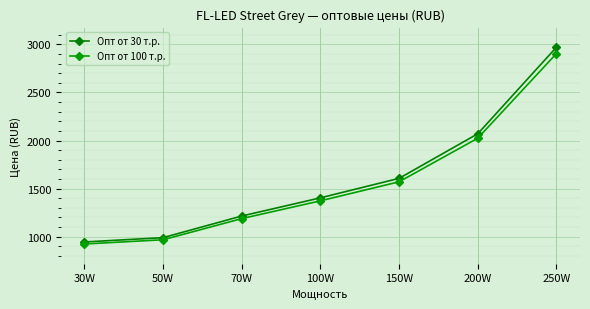

What is the maximum value for Опт от 30 т.р.?

2970.0